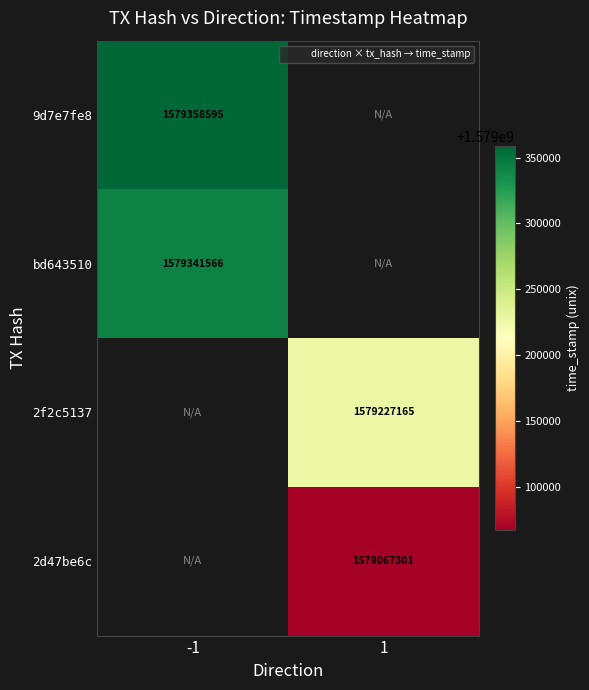

Is the value of 9d7e7fe8 at -1 greater than the value of bd643510 at 1?

No